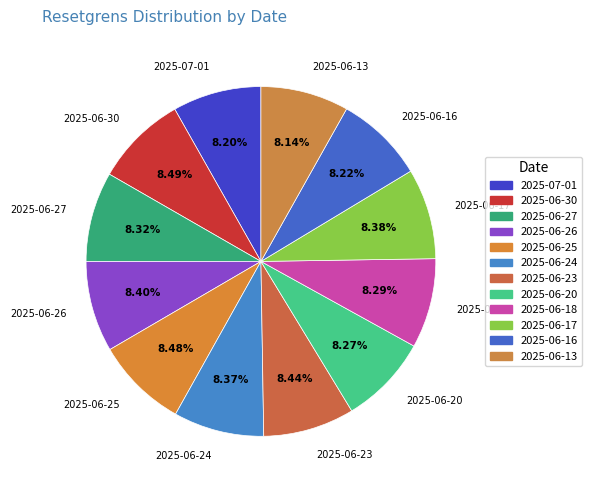

What percentage do 2025-06-16 and 2025-06-26 together represent?

16.6%